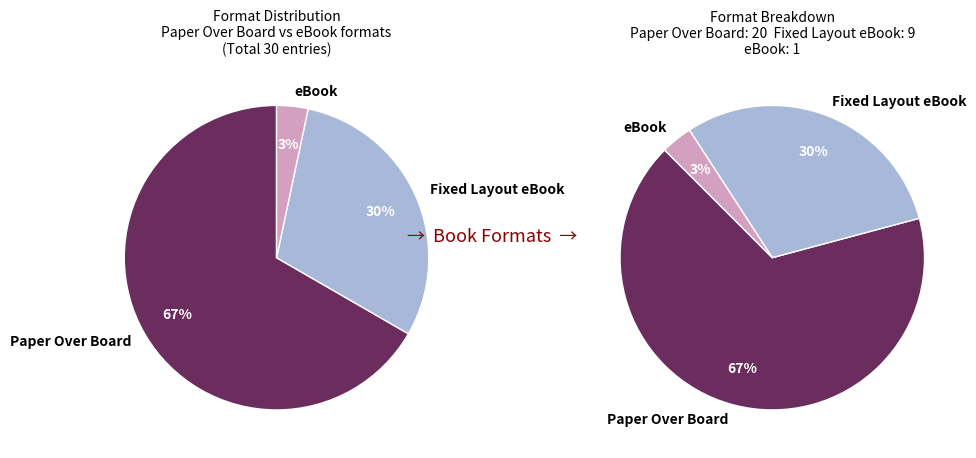

To the nearest percent, what is the combined percentage of Fixed Layout eBook and Paper Over Board?

97%